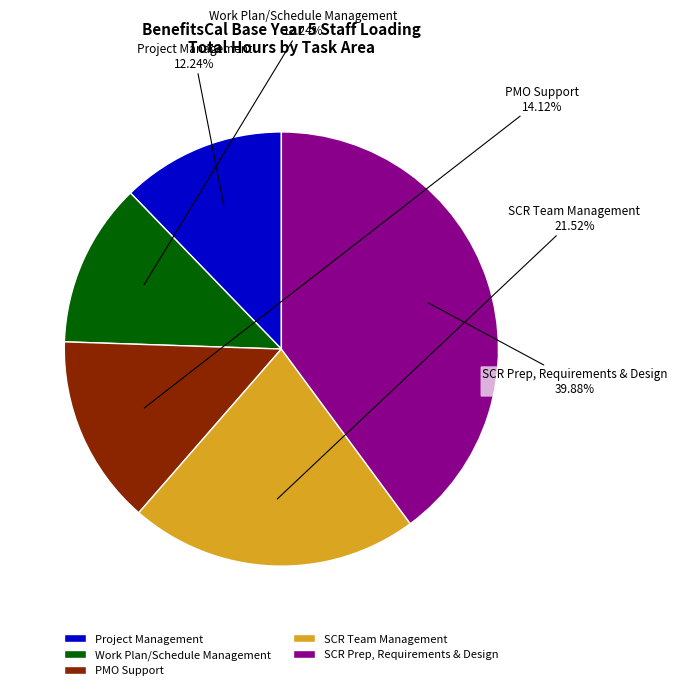

True or false: Project Management accounts for 3% of the total.

False